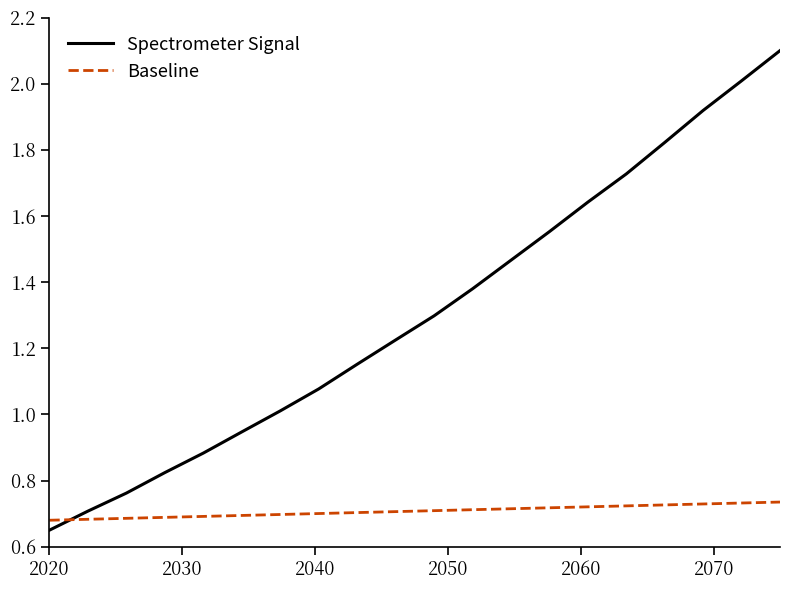

Which series has the widest spread of values?

Spectrometer Signal